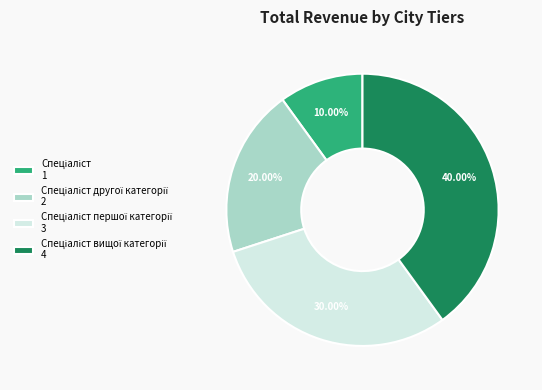

Is there any slice that represents more than half of the pie?

No